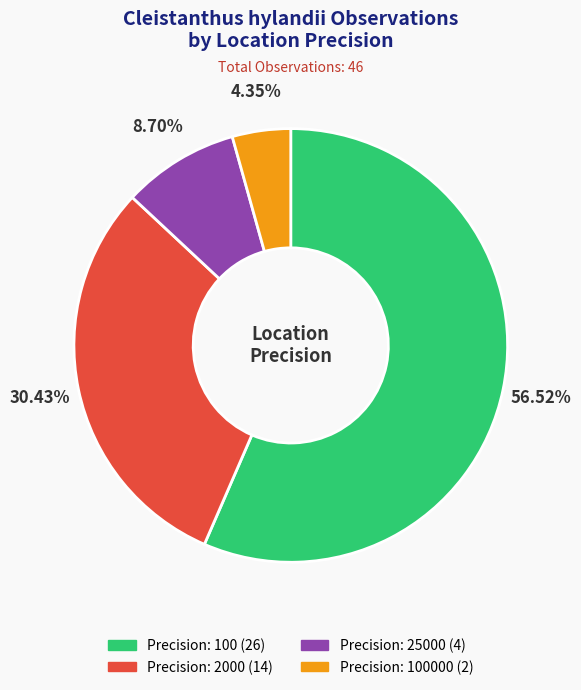

How many segments does this pie chart have?

4